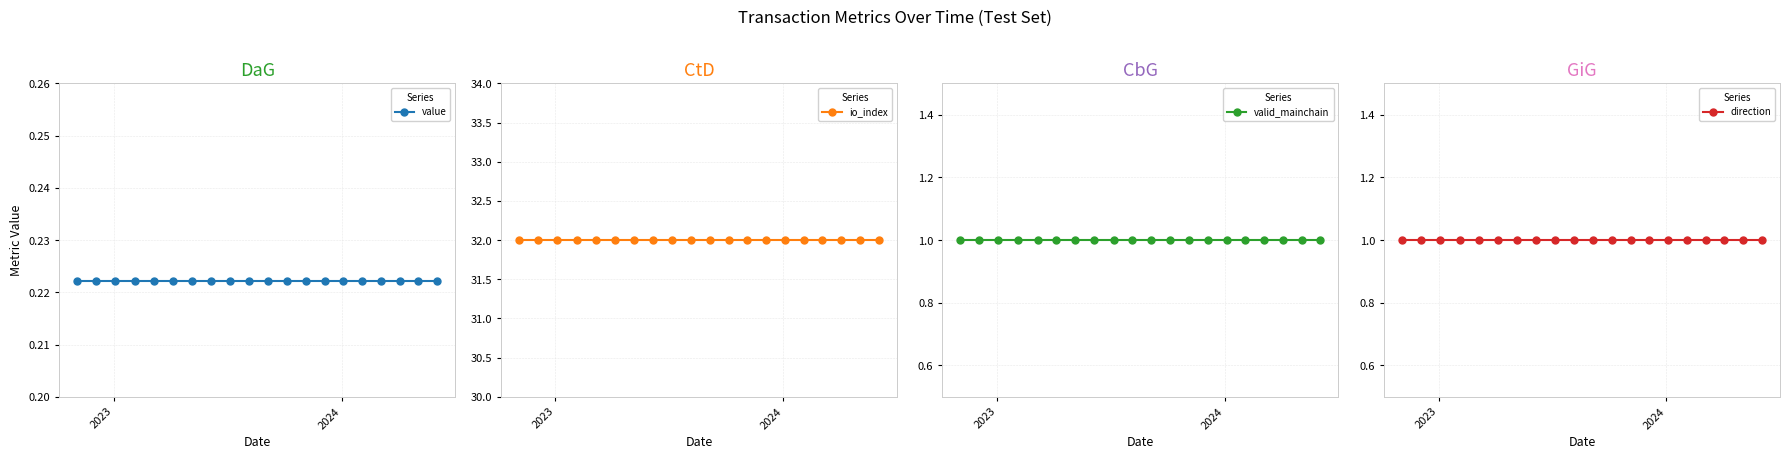

True or false: io_index and direction cross at least once.

False